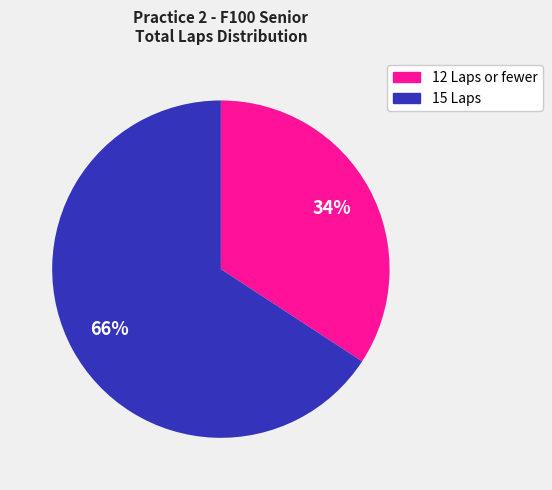

Does any single category account for the majority?

Yes